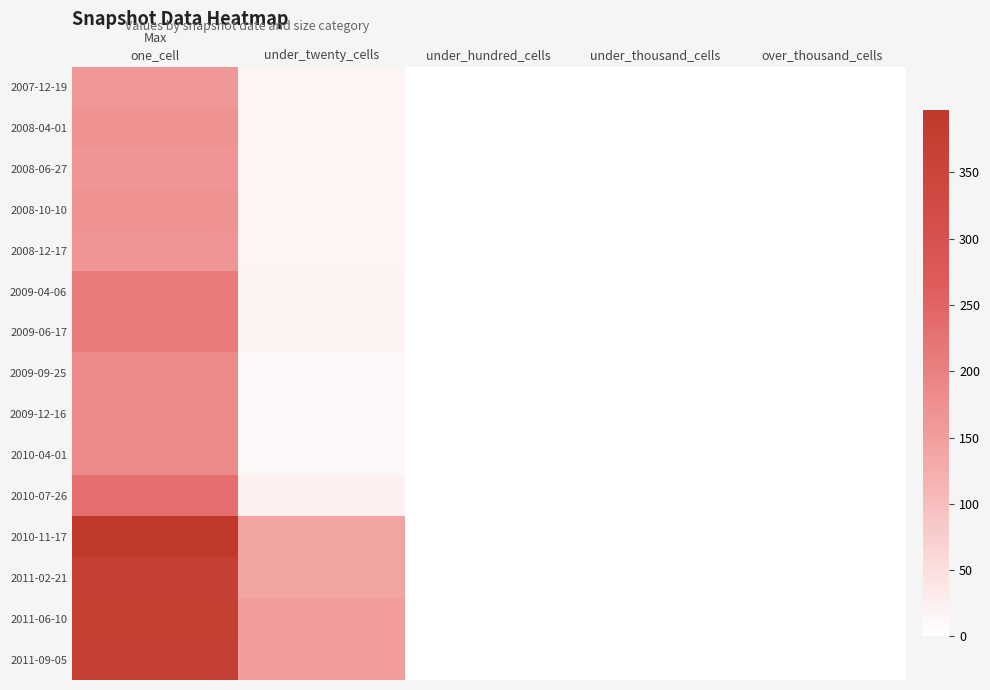

Reading right to left, list all the values displayed in this chart.

2007-12-19: over_thousand_cells=0	under_thousand_cells=0	under_hundred_cells=0	under_twenty_cells=16	one_cell=161
2008-04-01: over_thousand_cells=0	under_thousand_cells=0	under_hundred_cells=0	under_twenty_cells=16	one_cell=170
2008-06-27: over_thousand_cells=0	under_thousand_cells=0	under_hundred_cells=0	under_twenty_cells=16	one_cell=165
2008-10-10: over_thousand_cells=0	under_thousand_cells=0	under_hundred_cells=0	under_twenty_cells=16	one_cell=170
2008-12-17: over_thousand_cells=0	under_thousand_cells=0	under_hundred_cells=0	under_twenty_cells=16	one_cell=165
2009-04-06: over_thousand_cells=0	under_thousand_cells=0	under_hundred_cells=0	under_twenty_cells=18	one_cell=211
2009-06-17: over_thousand_cells=0	under_thousand_cells=0	under_hundred_cells=0	under_twenty_cells=18	one_cell=211
2009-09-25: over_thousand_cells=0	under_thousand_cells=0	under_hundred_cells=0	under_twenty_cells=12	one_cell=185
2009-12-16: over_thousand_cells=0	under_thousand_cells=0	under_hundred_cells=0	under_twenty_cells=12	one_cell=185
2010-04-01: over_thousand_cells=0	under_thousand_cells=0	under_hundred_cells=0	under_twenty_cells=12	one_cell=185
2010-07-26: over_thousand_cells=0	under_thousand_cells=0	under_hundred_cells=0	under_twenty_cells=22	one_cell=230
2010-11-17: over_thousand_cells=0	under_thousand_cells=0	under_hundred_cells=0	under_twenty_cells=141	one_cell=397
2011-02-21: over_thousand_cells=0	under_thousand_cells=0	under_hundred_cells=0	under_twenty_cells=141	one_cell=366
2011-06-10: over_thousand_cells=0	under_thousand_cells=0	under_hundred_cells=0	under_twenty_cells=152	one_cell=370
2011-09-05: over_thousand_cells=0	under_thousand_cells=0	under_hundred_cells=0	under_twenty_cells=152	one_cell=371